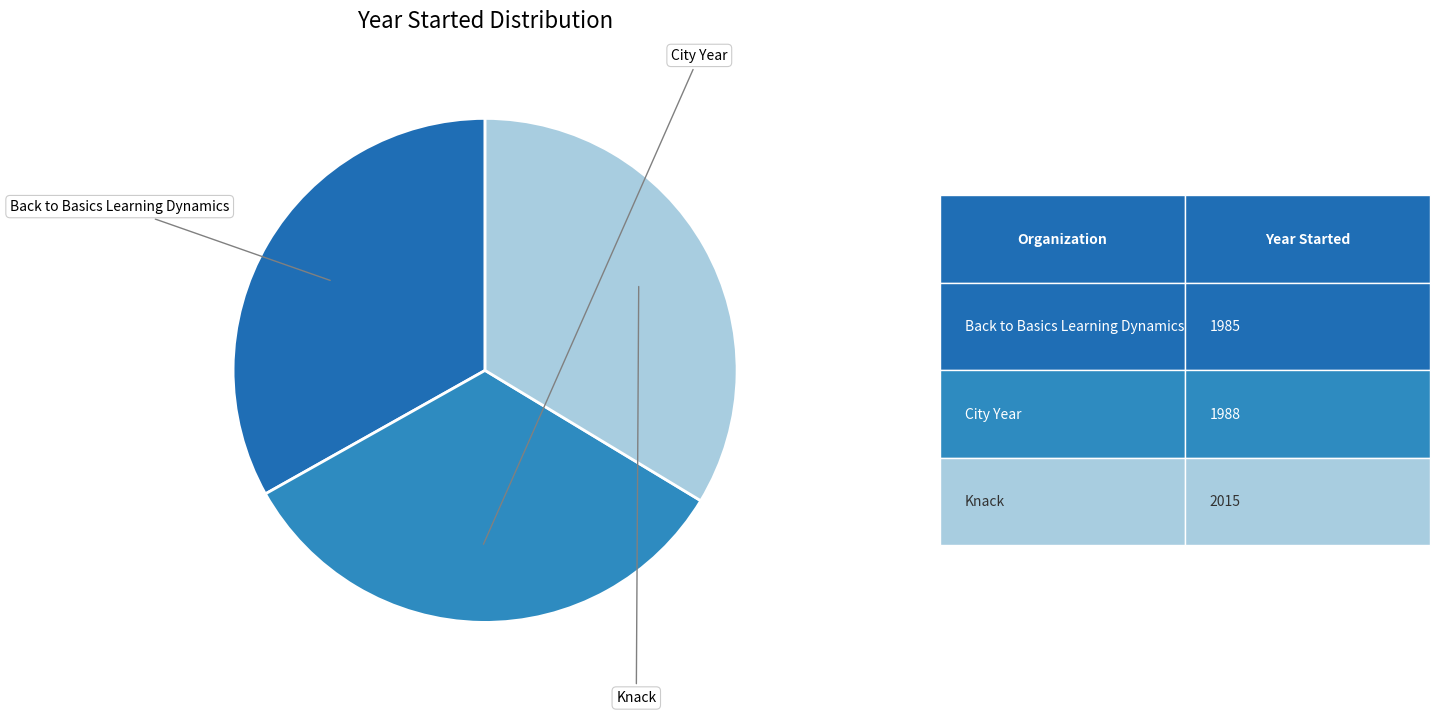

How many segments does this pie chart have?

3